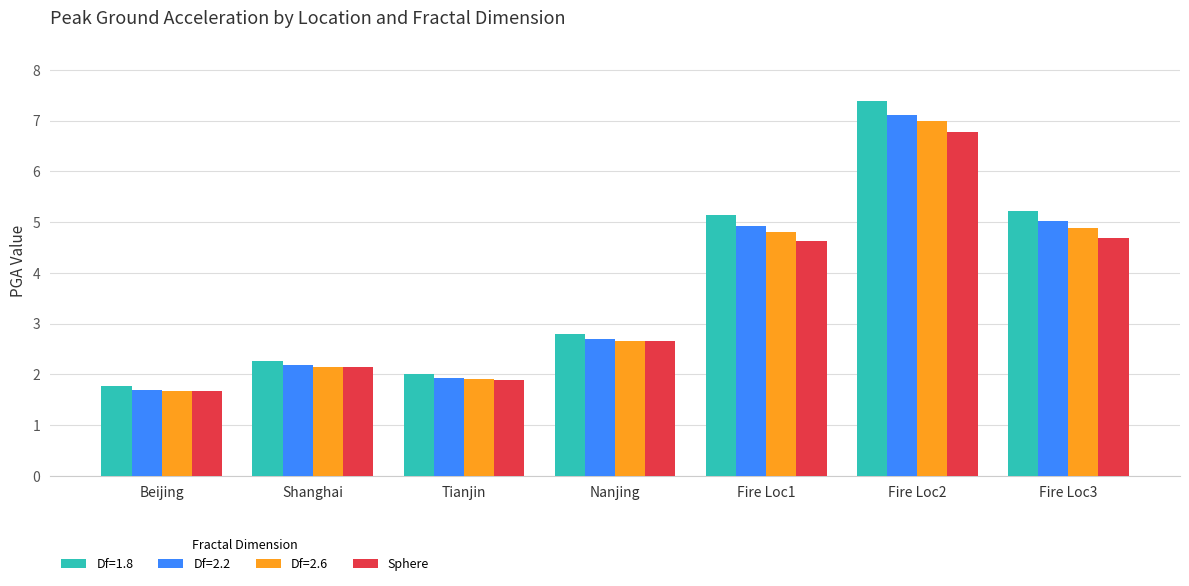

Is it true that Df=2.2 equals 3.4 at Fire Loc1?

False